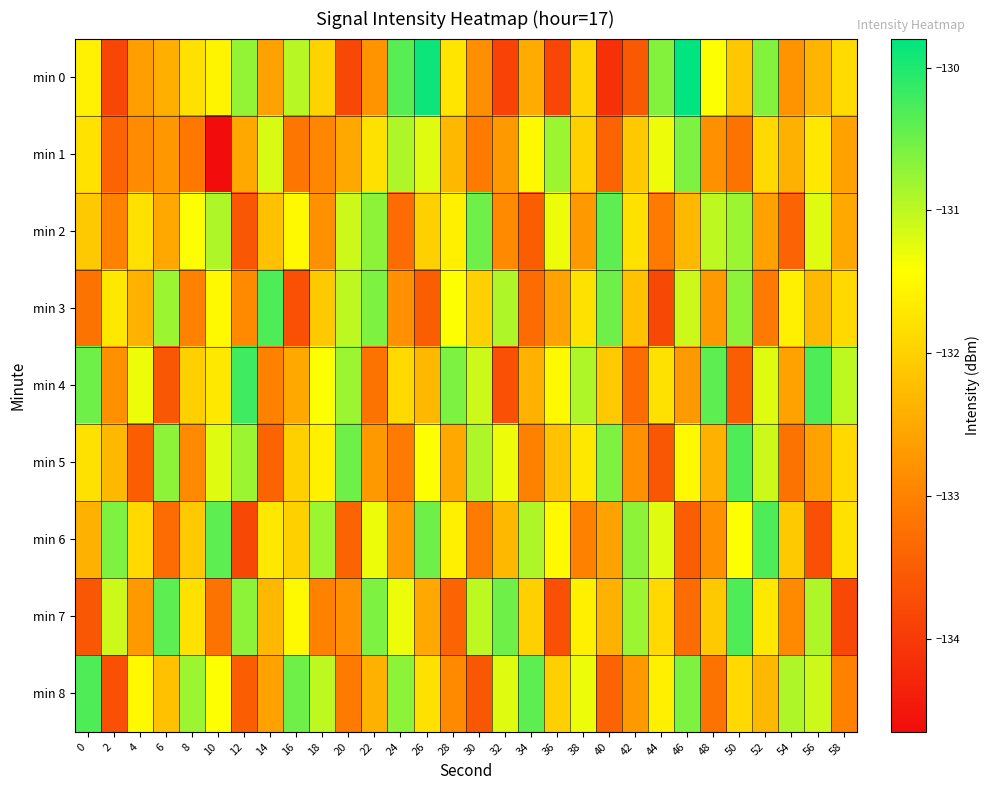

What is the spread (max minus min) of values at 18?

2.2